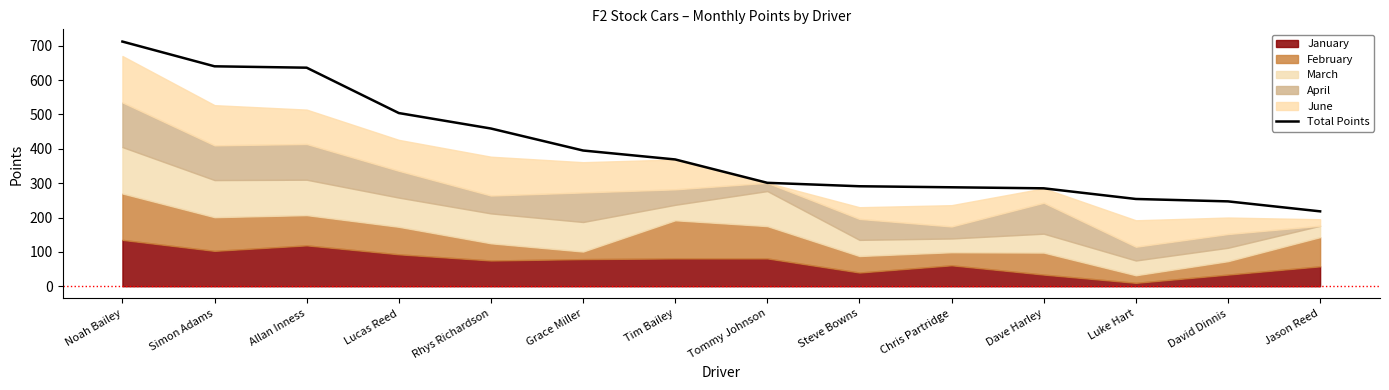

List the labels in order of value, smallest first.

Jason Reed, David Dinnis, Luke Hart, Dave Harley, Chris Partridge, Steve Bowns, Tommy Johnson, Tim Bailey, Grace Miller, Rhys Richardson, Lucas Reed, Allan Inness, Simon Adams, Noah Bailey